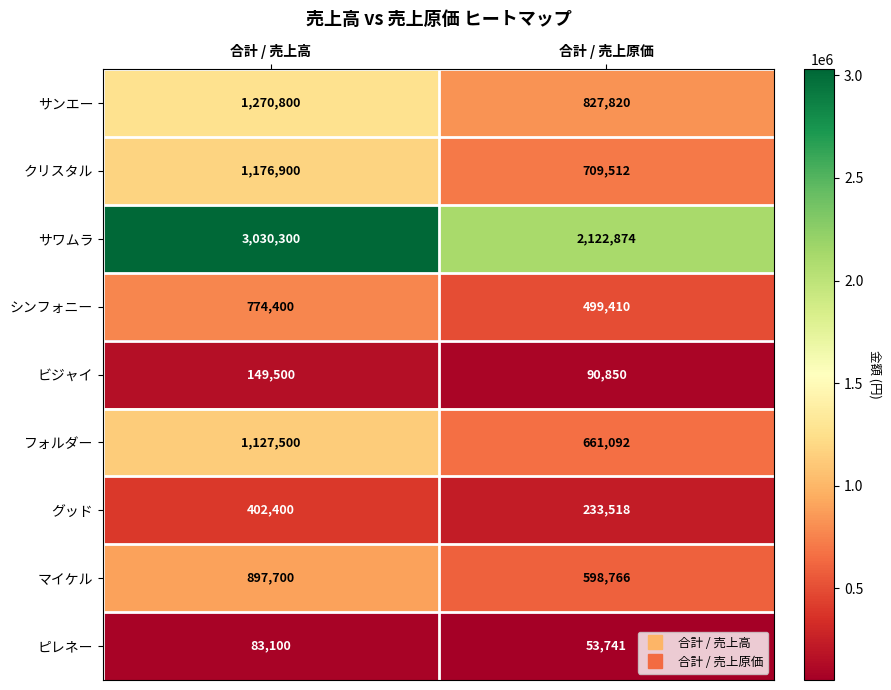

True or false: サンエー has a value of 1270800 at 合計 / 売上高.

True